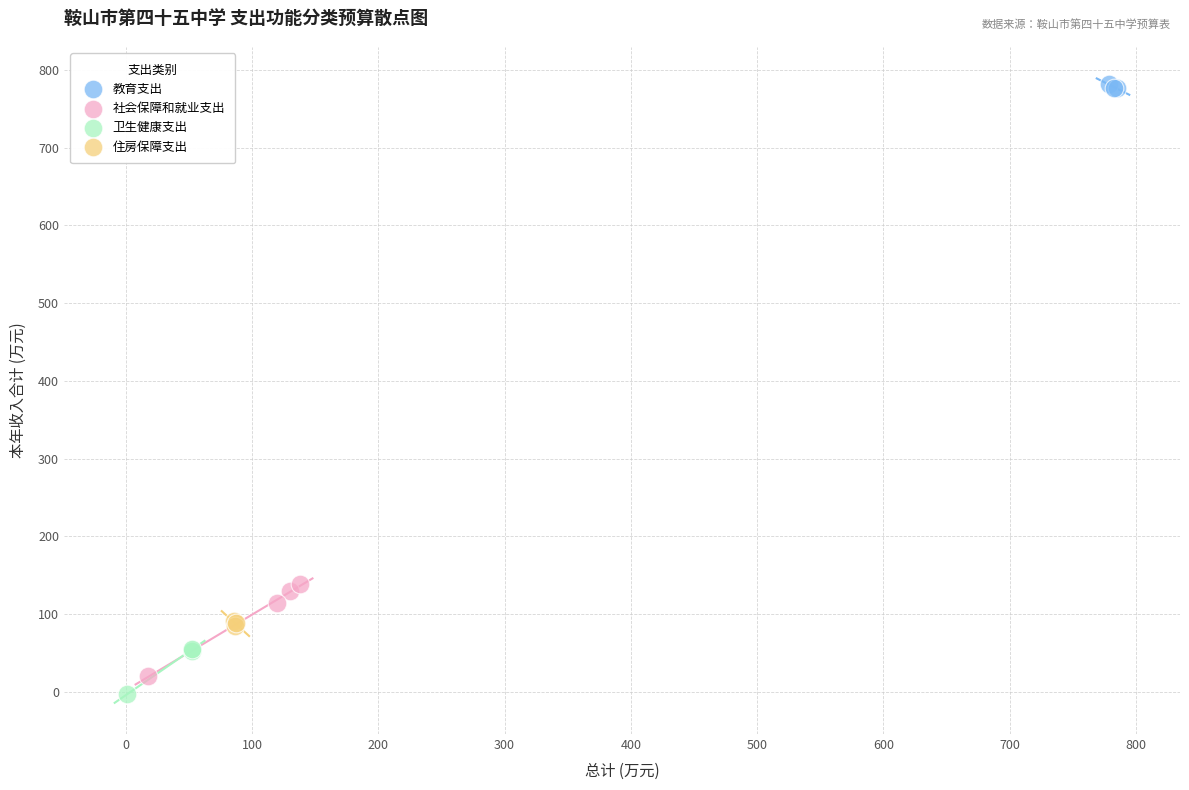

Which series contains the highest Y value?

教育支出